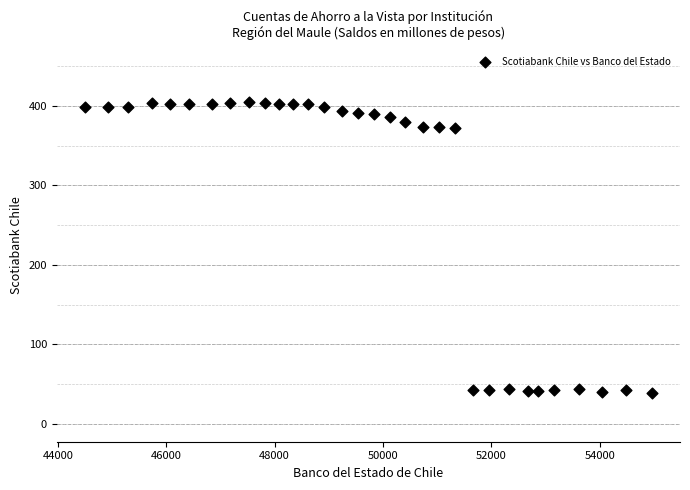

What is the range of Y values (max minus min)?

366